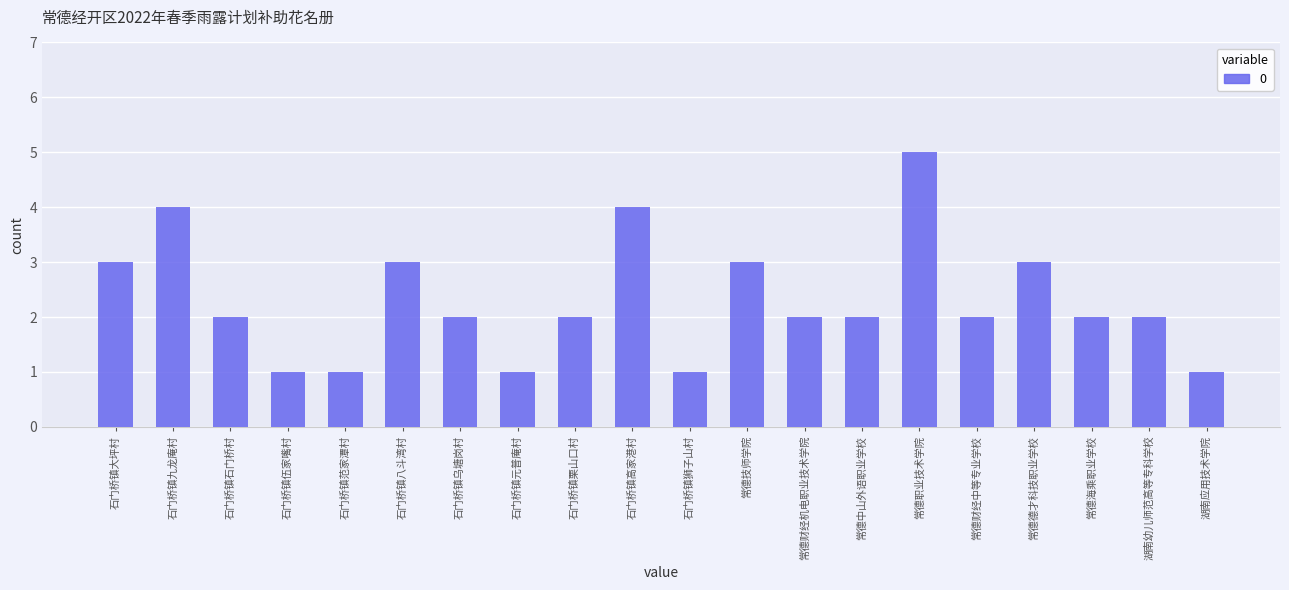

Read the value at 石门桥镇八斗湾村.

3